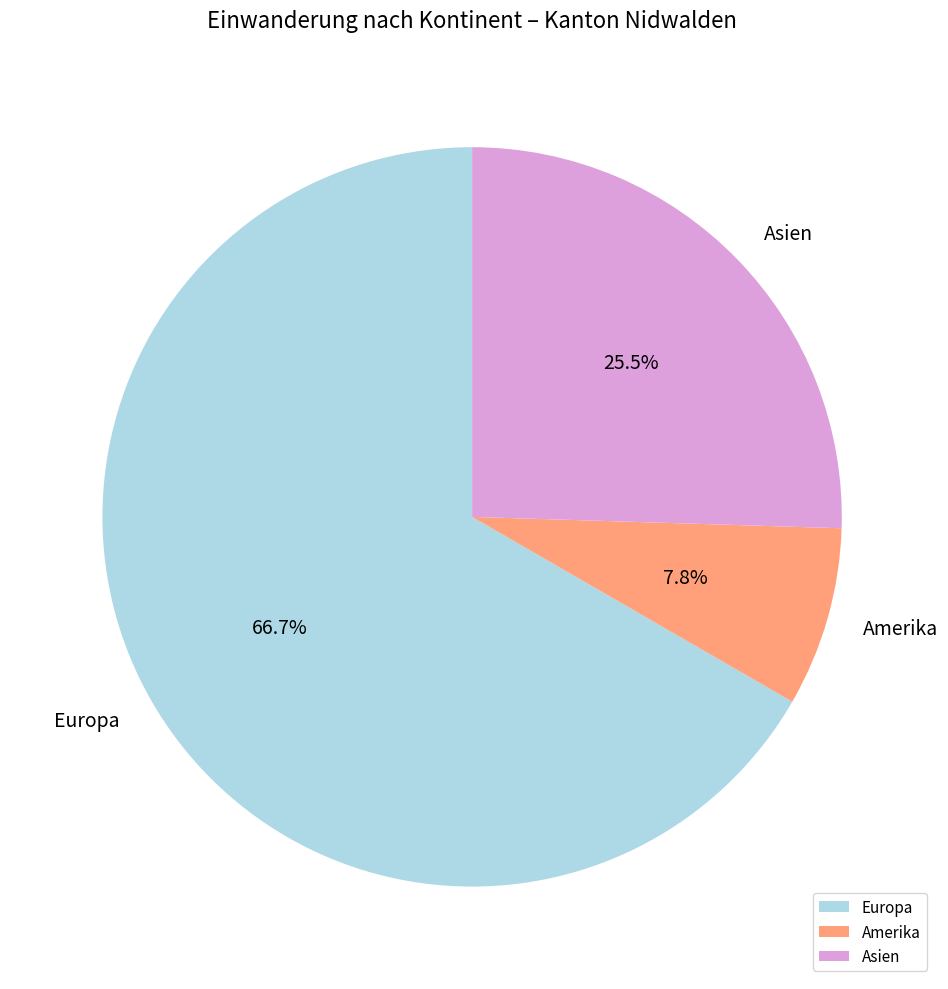

To the nearest percent, what is the difference between the largest and smallest slice percentages?

59%